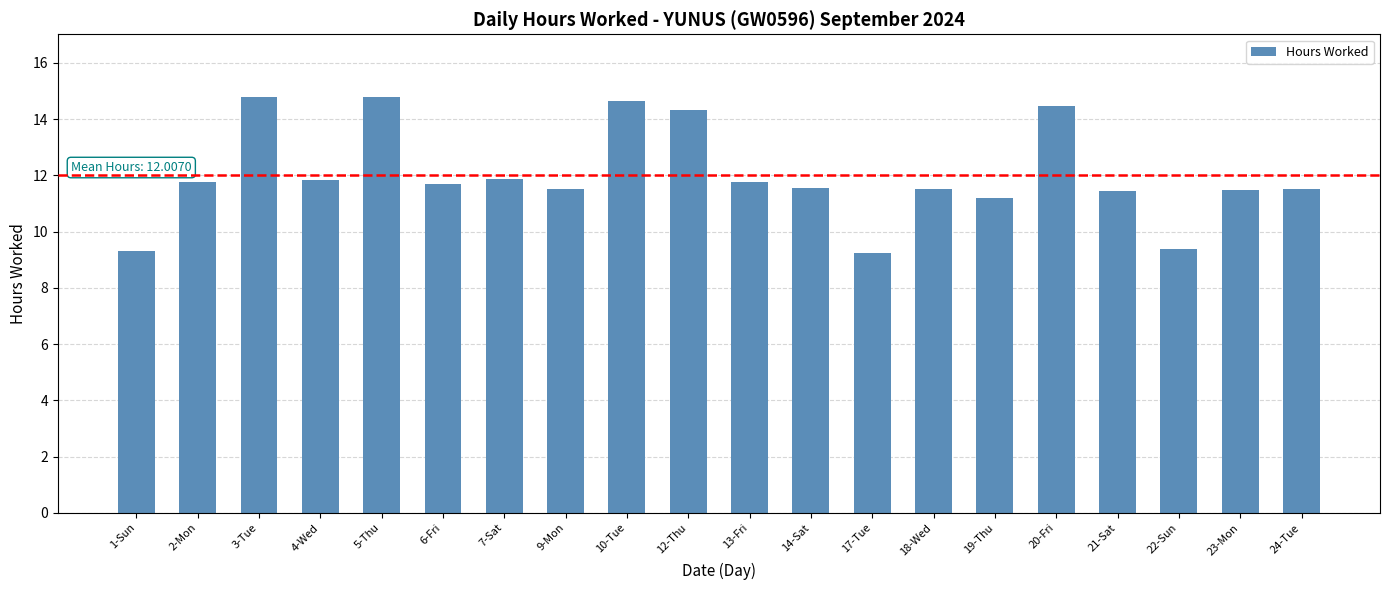

What is the smallest value displayed?

9.2